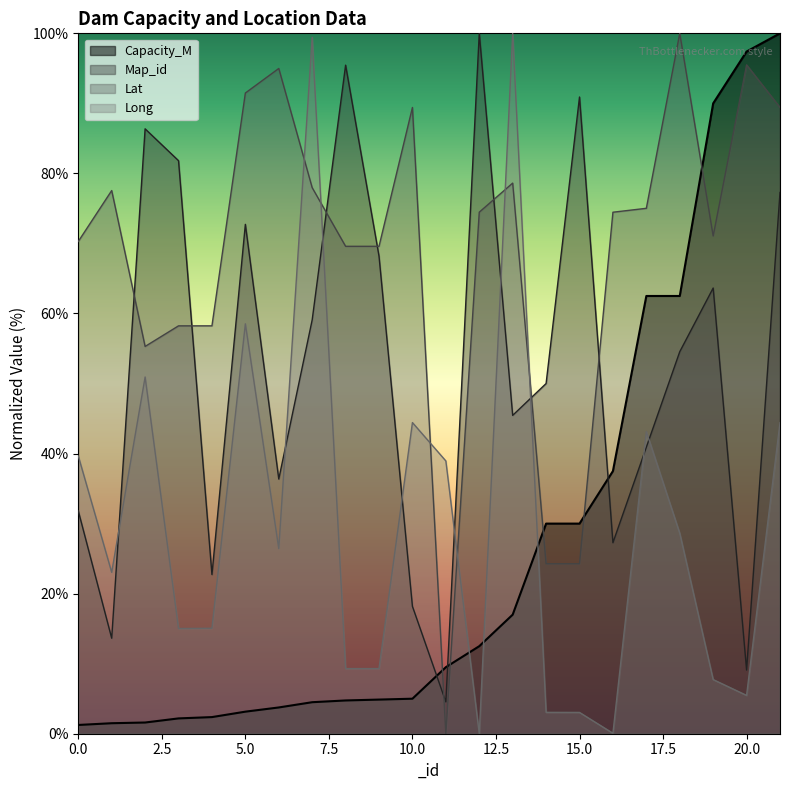

What is the sum of the Capacity_M values at 15 and 12?

42.5